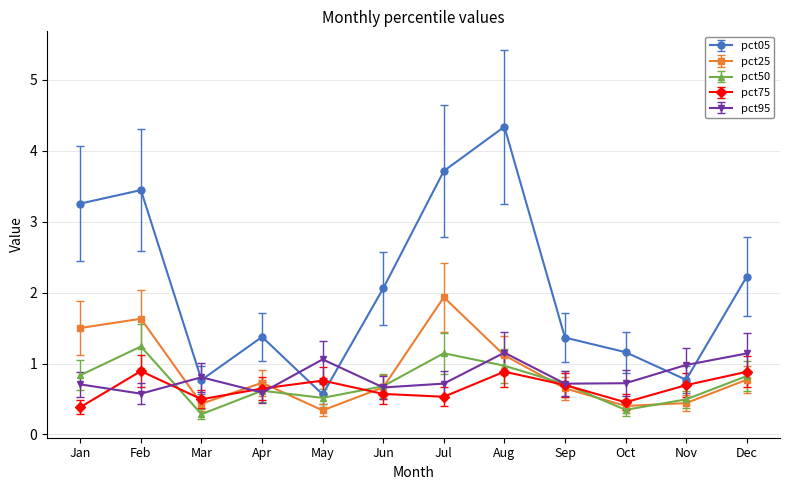

At which label does pct05 reach its peak?

Aug